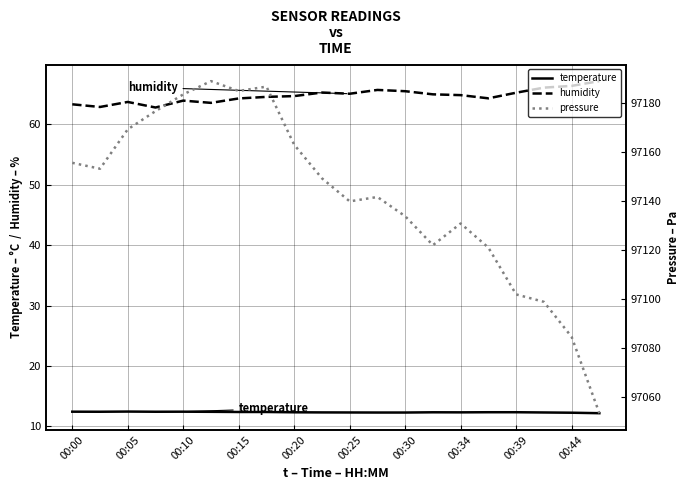

The value of pressure at 13 is 60218.0. True or false?

False